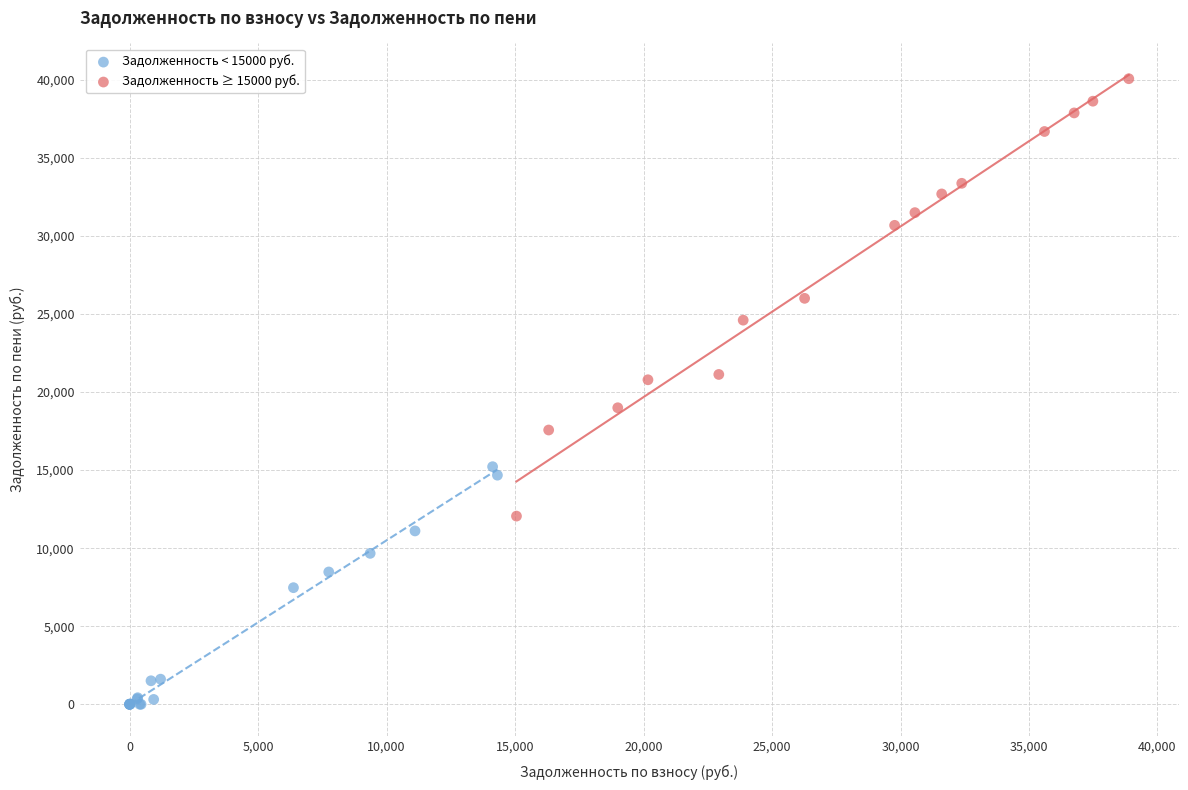

Which series contains the lowest Y value?

Задолженность < 15000 руб.